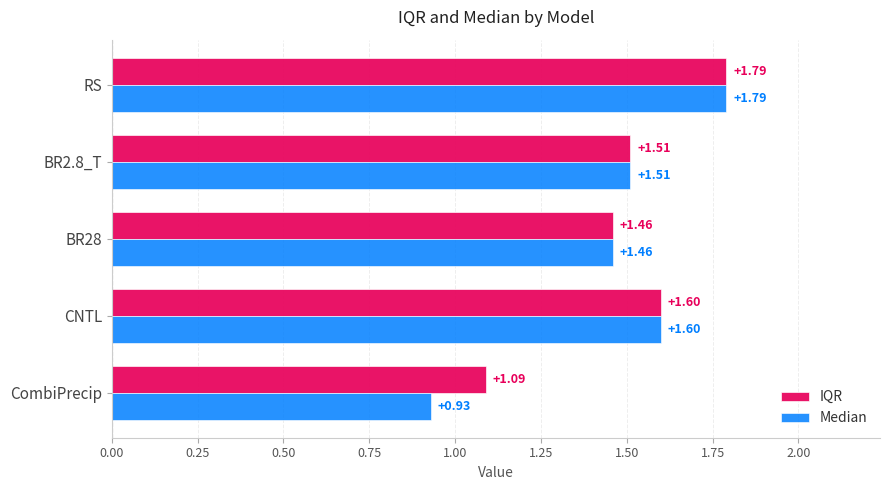

Which series has the widest spread of values?

Median